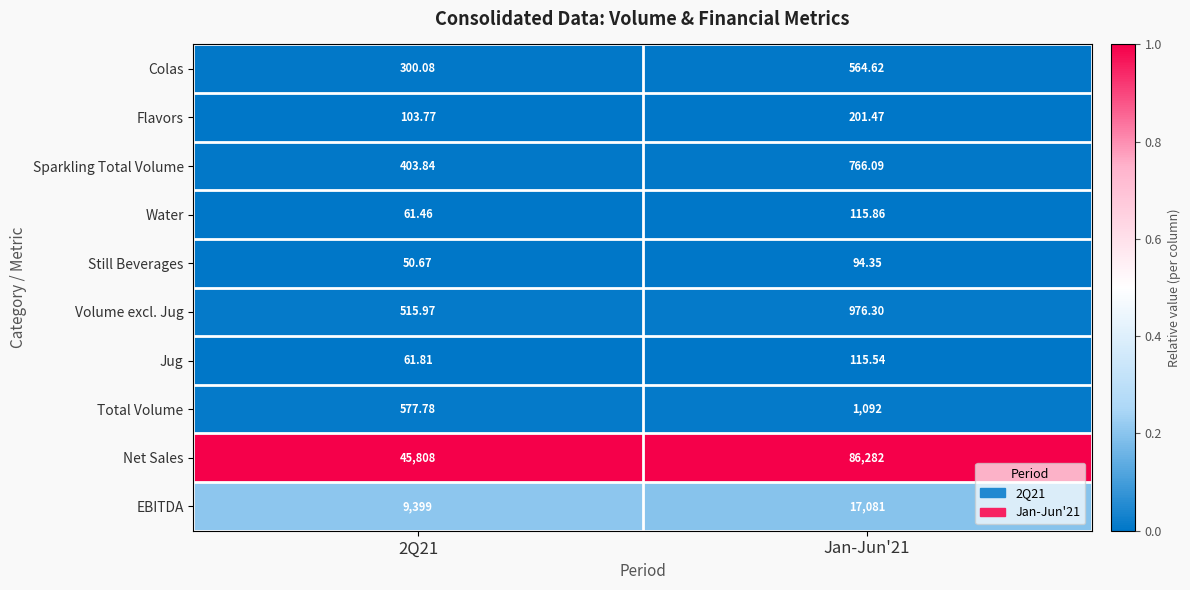

Which series has the largest range (max minus min)?

Net Sales